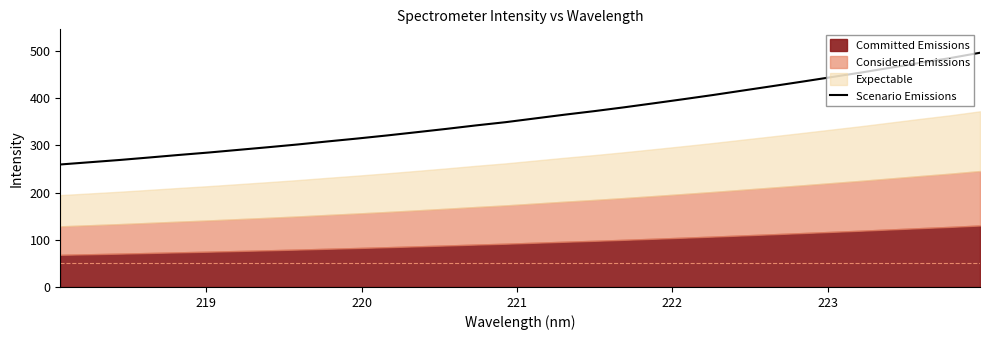

What is the minimum value for Scenario Emissions?

259.4